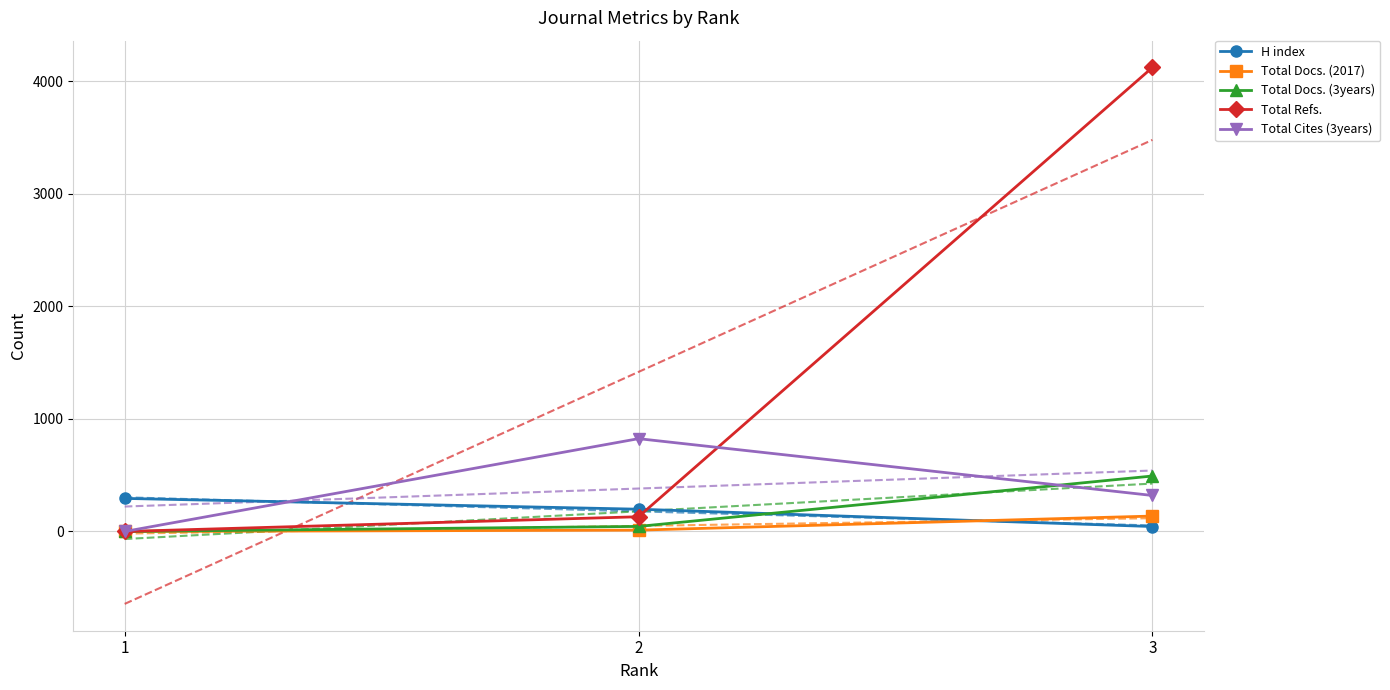

True or false: Total Refs. has a value of 1089 at 3.

False